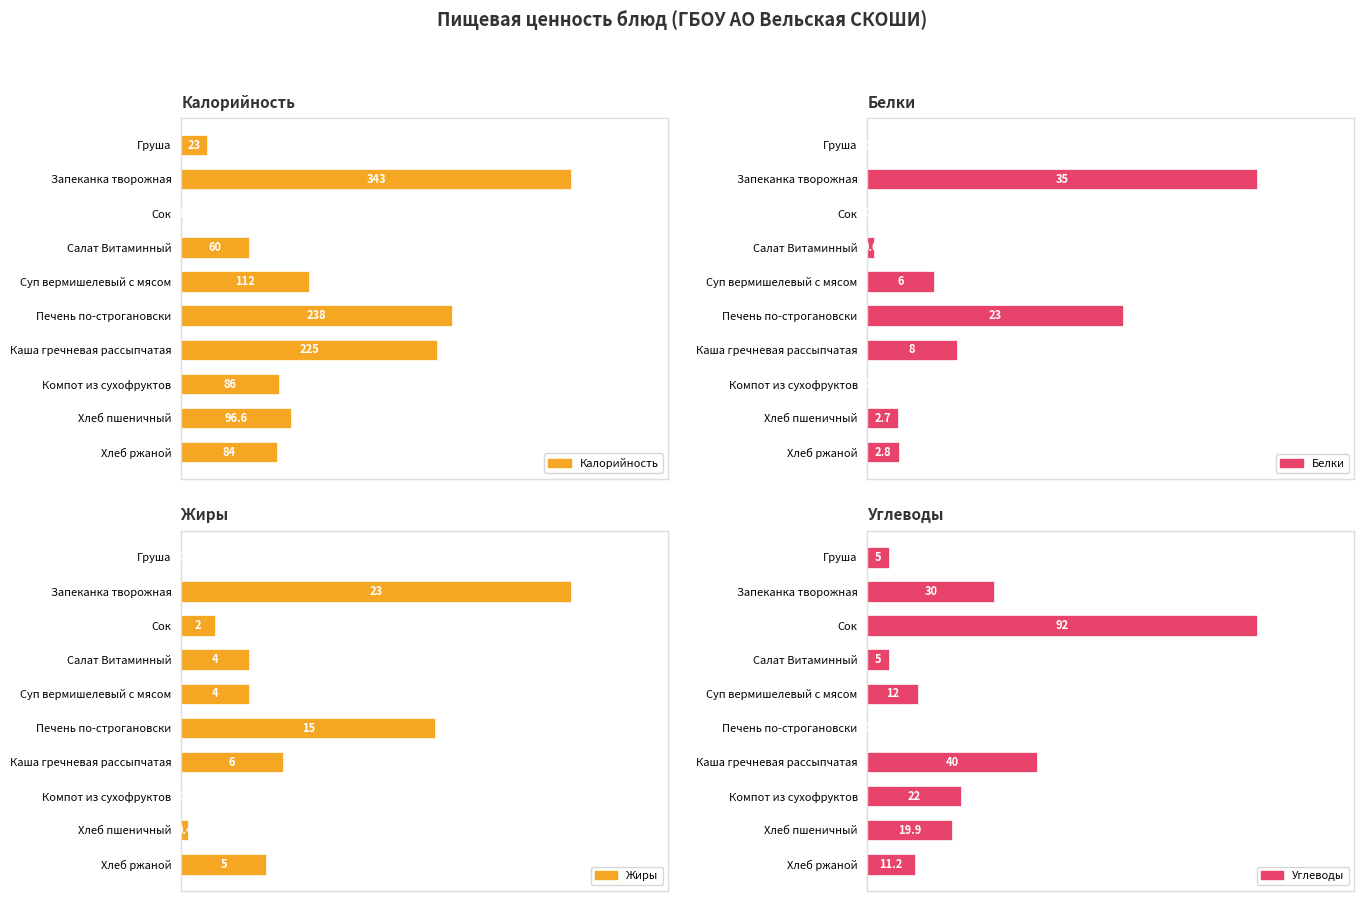

What is the difference between the second highest and minimum values in the Белки series?

23.0